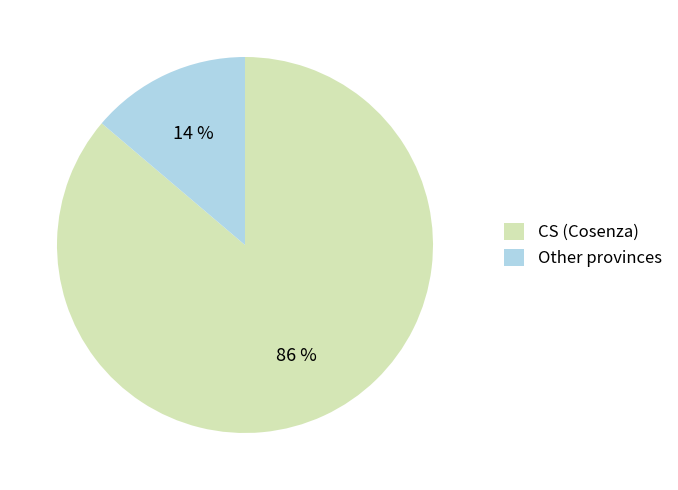

Which category accounts for the majority?

CS